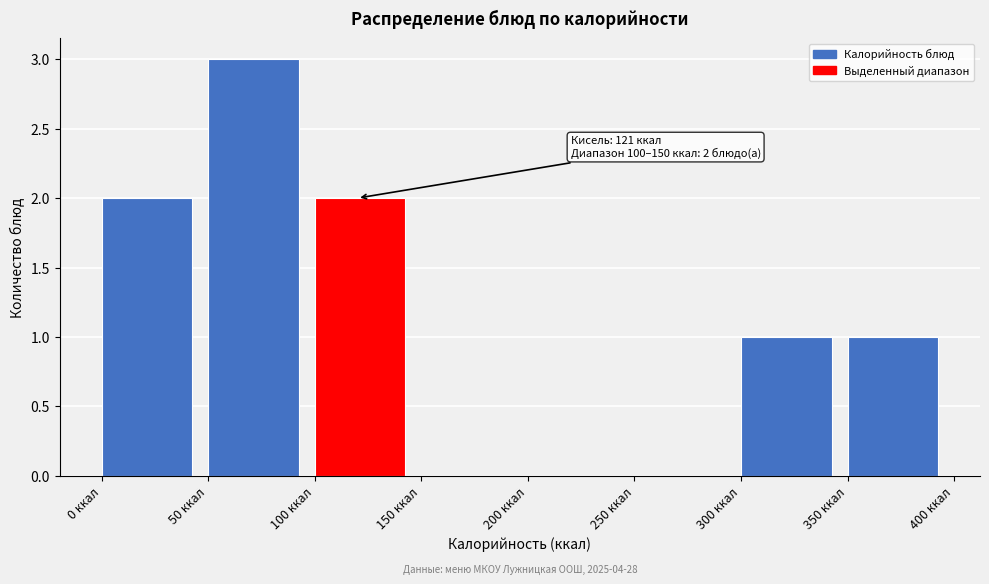

Over which range of the x-axis is the bar tallest?

50 to 100